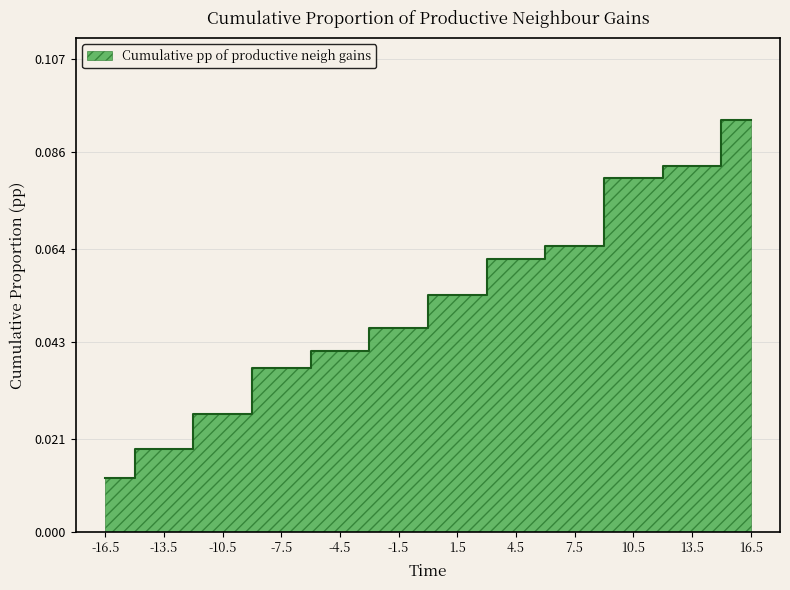

What is the label of the 10th point from the left?

10.5